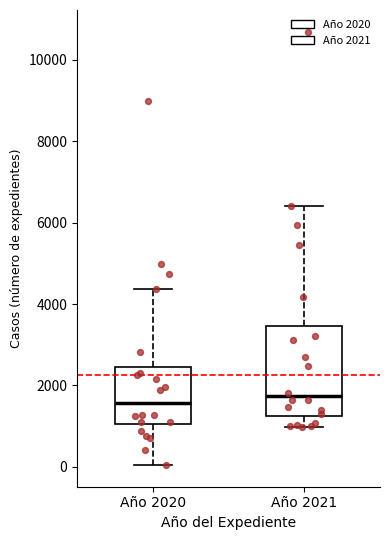

Comparing the boxes themselves (not the whiskers), which one is the tallest?

Año 2021